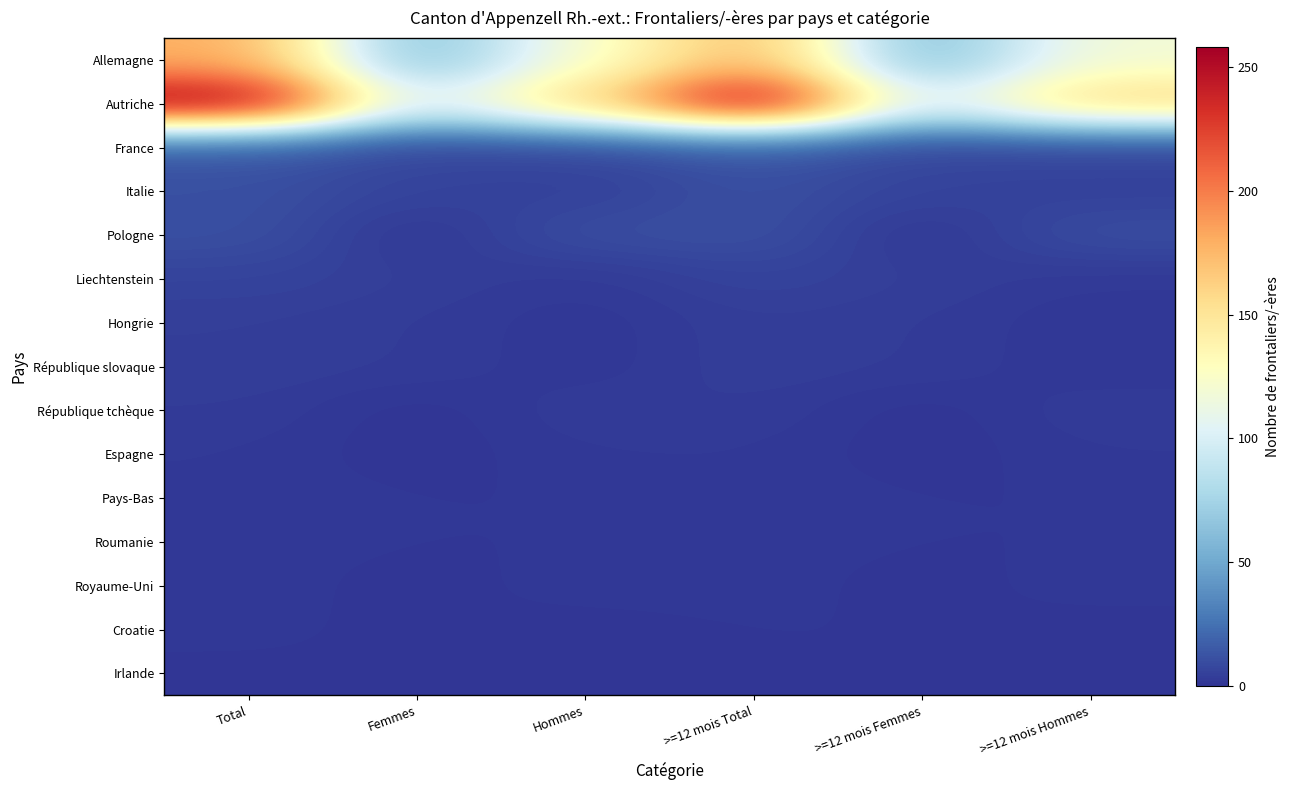

What is the difference between the highest and lowest values at >=12 mois Total?

257